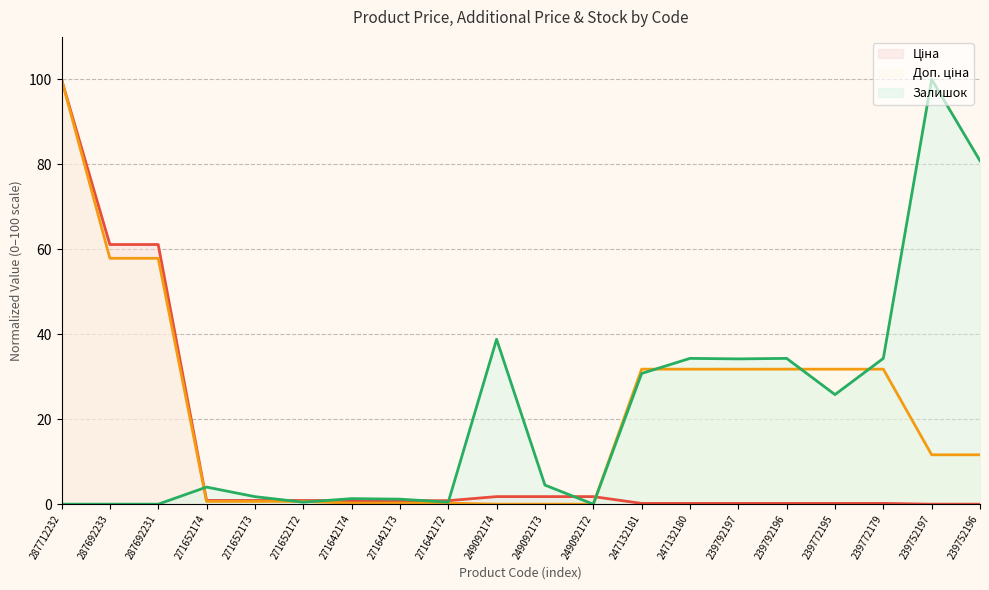

Does the chart display data point markers on the line(s)?

No